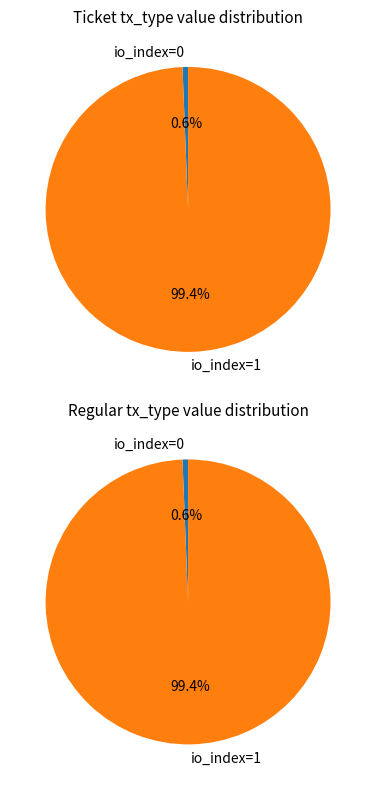

Which category has the smallest portion of the pie?

io_index=0